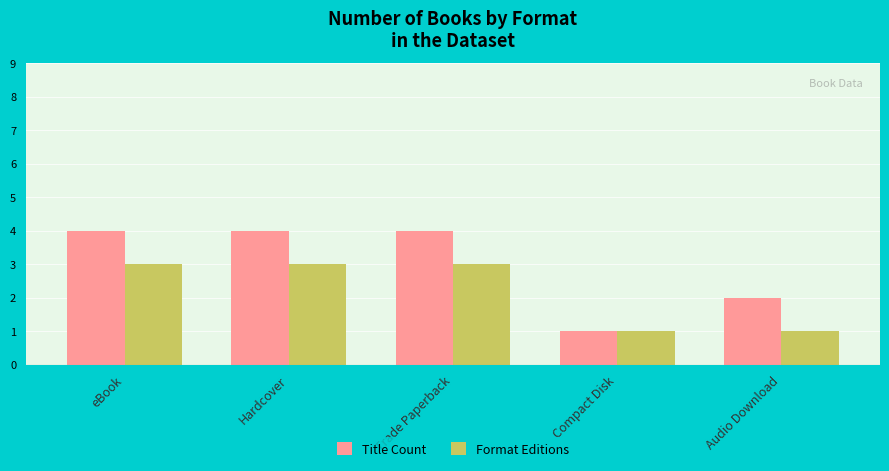

What position from the left is Hardcover?

2